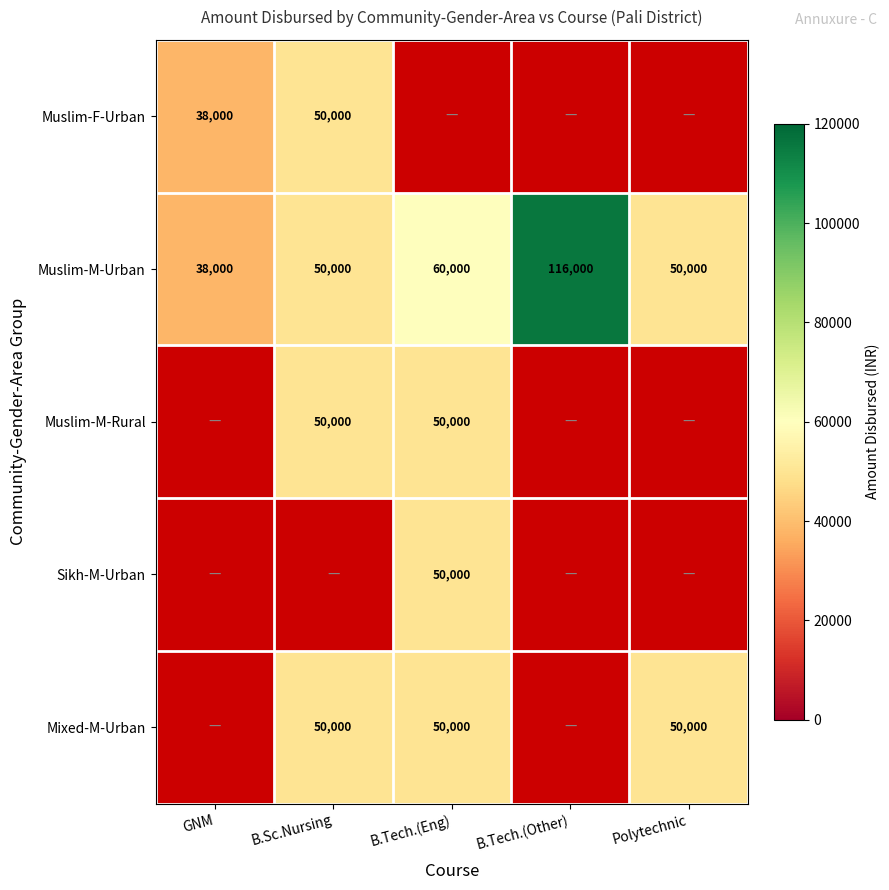

The value of Sikh-M-Urban at B.Tech.(Eng) is 82619. True or false?

False